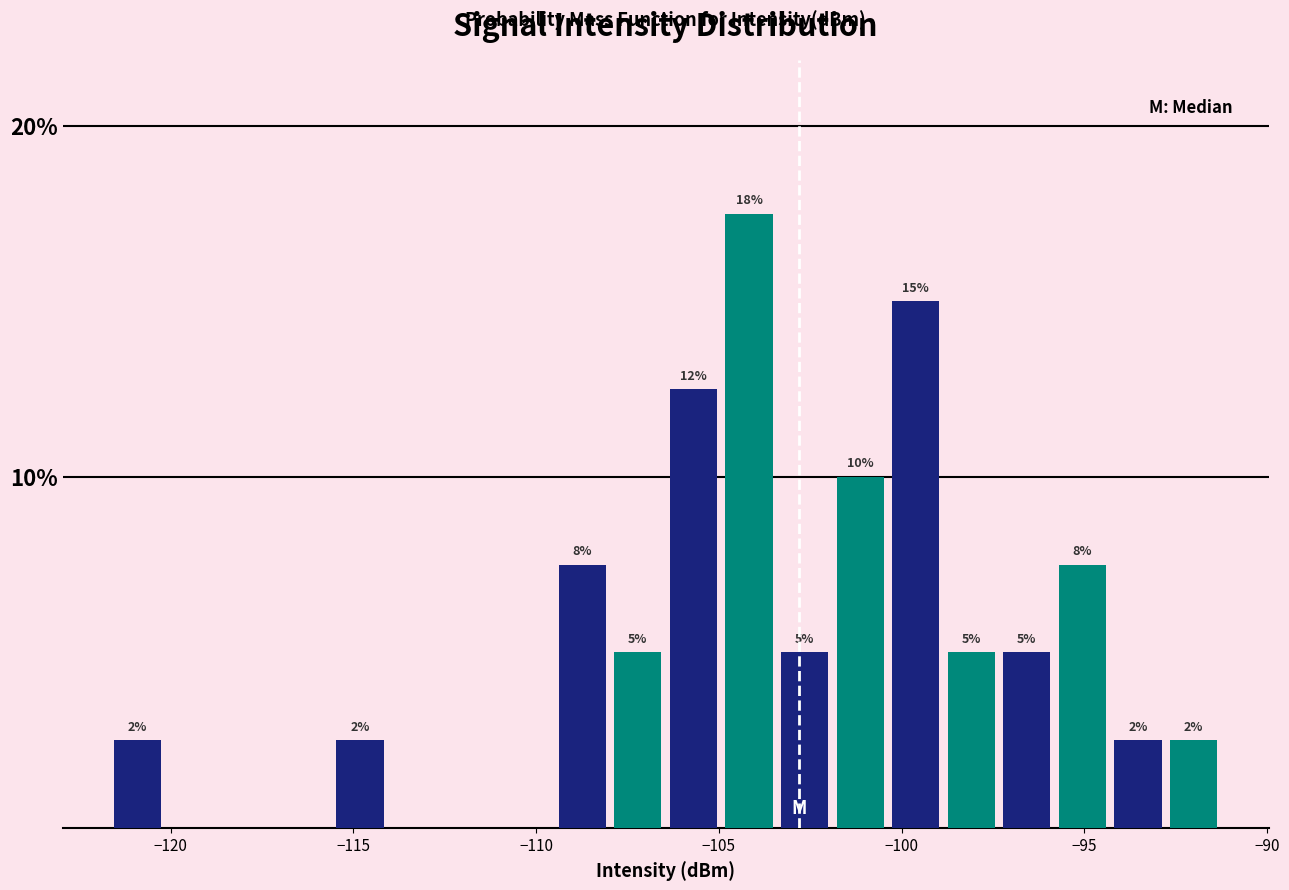

Read against the x-axis, roughly where is the centre of the tallest bar?

-104.0